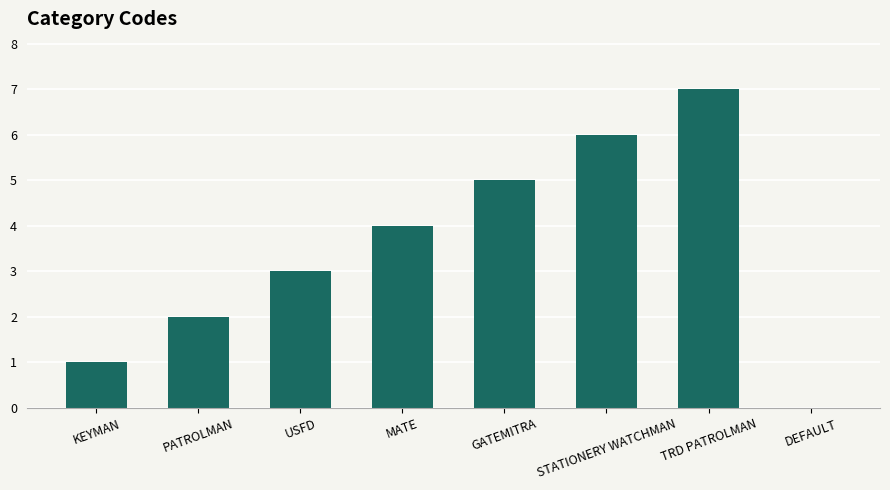

Does the chart contain stacked bars?

No